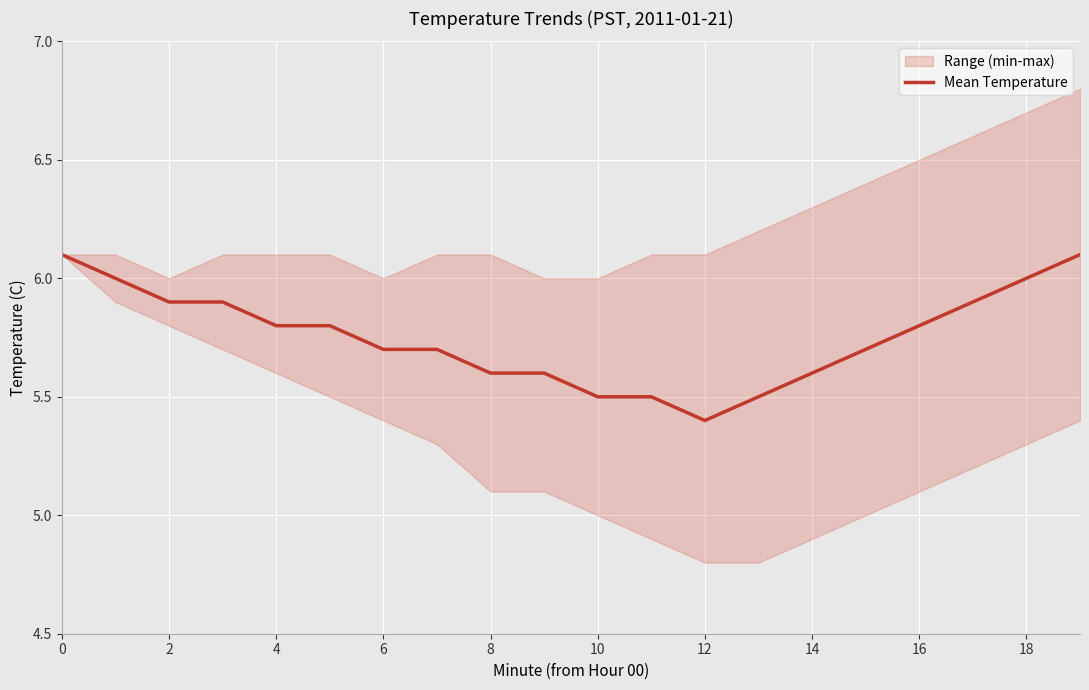

What is the maximum value for Mean Temperature?

6.1